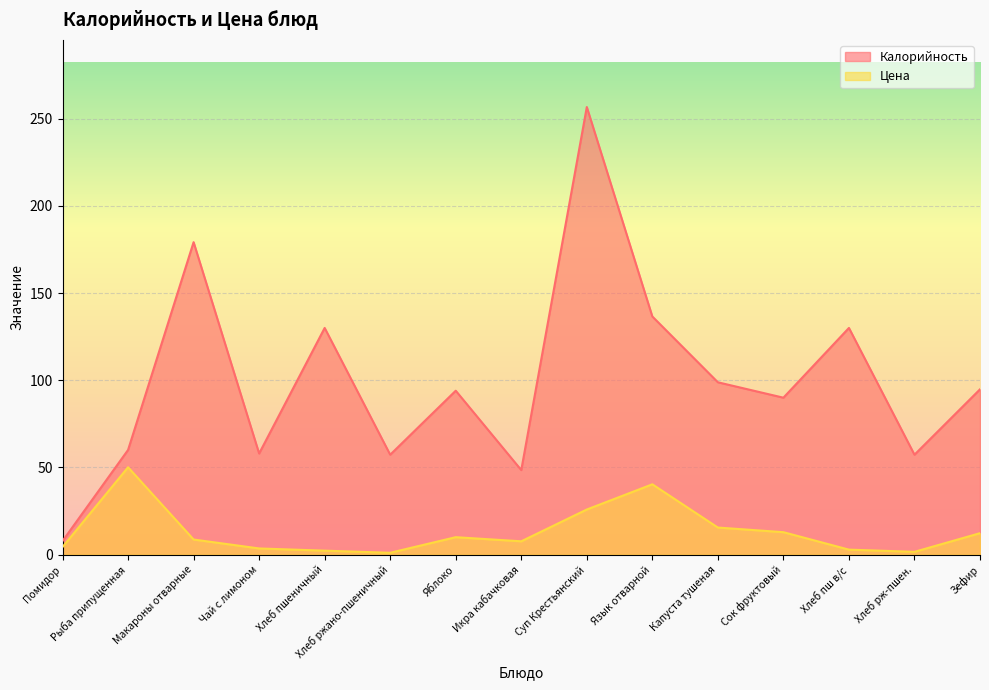

What is the highest value of the Цена series?

50.1